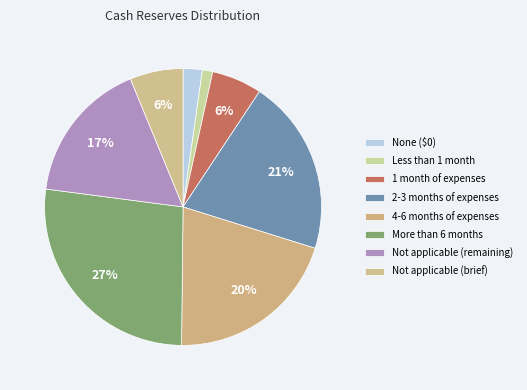

How many segments does this pie chart have?

8